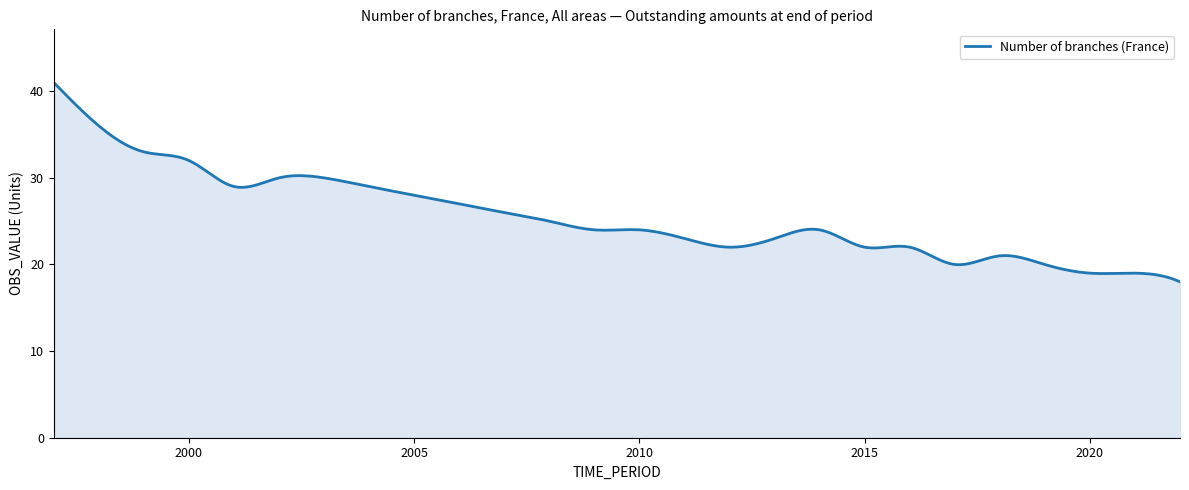

How many lines are shown in the chart?

1